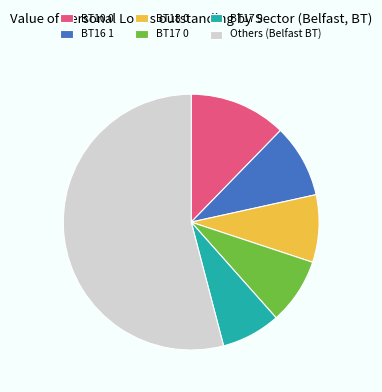

Combined, do BT16 1 and BT10 0 account for over 50%?

No